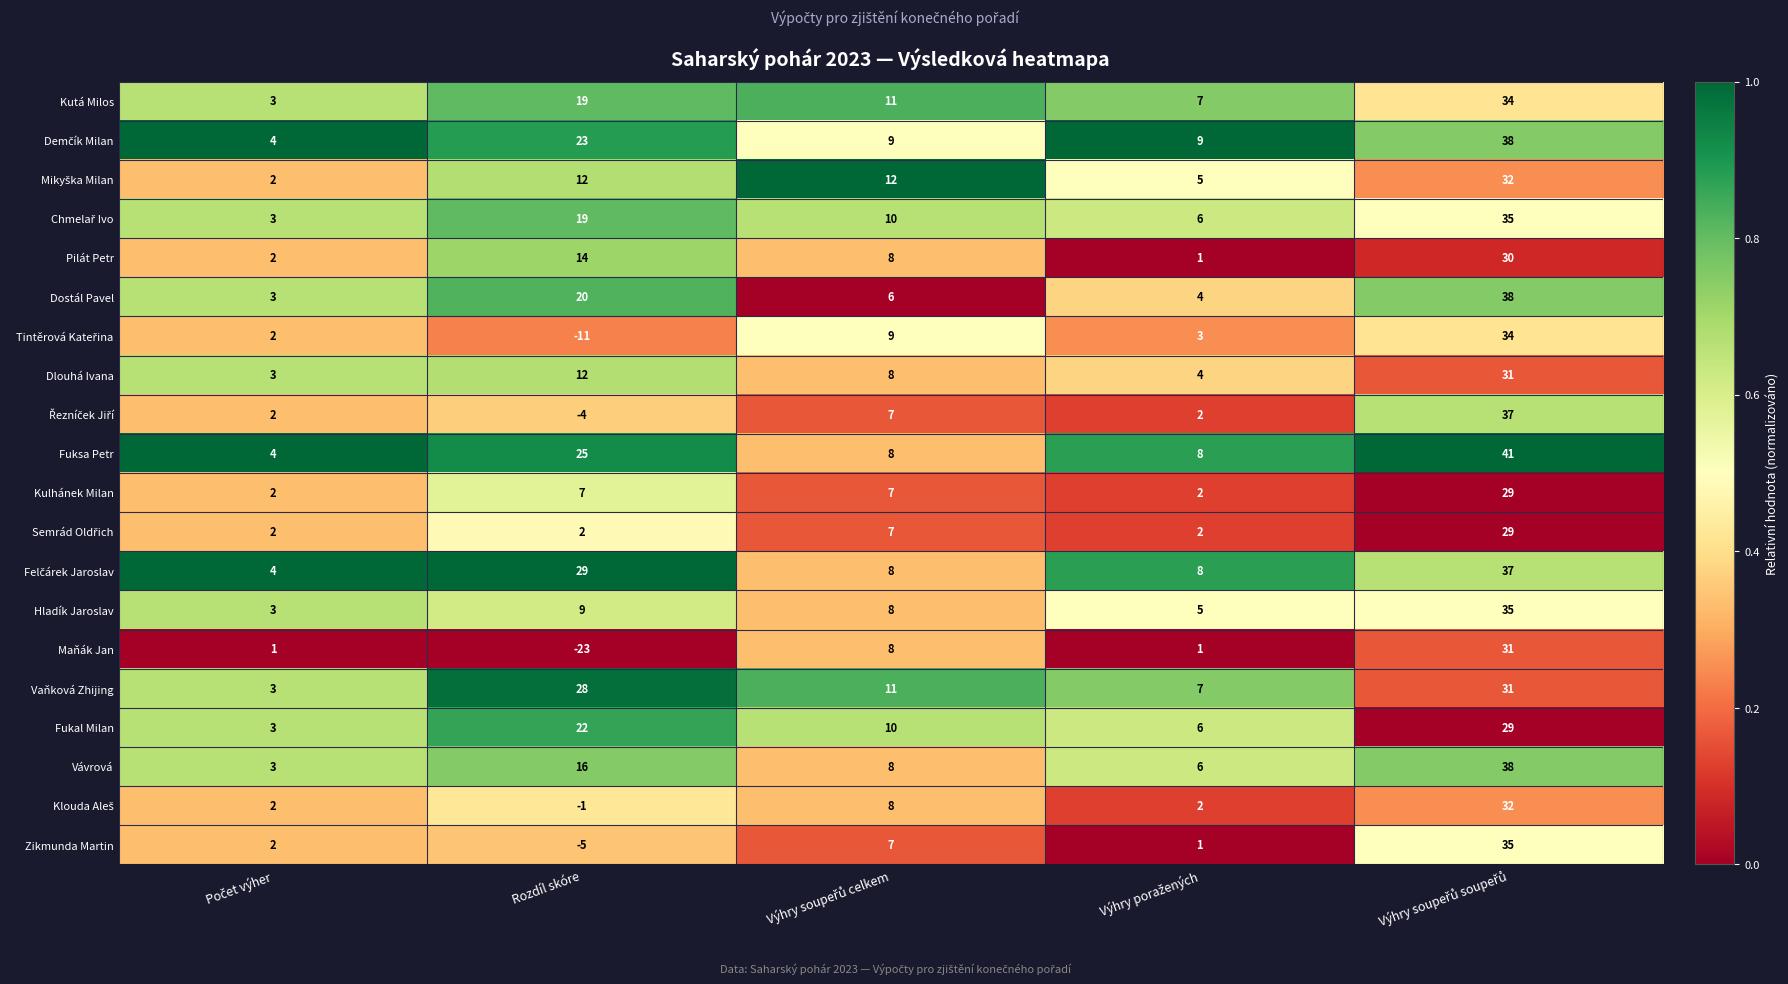

Where does the Kutá Milos series first go above 11?

Rozdíl skóre